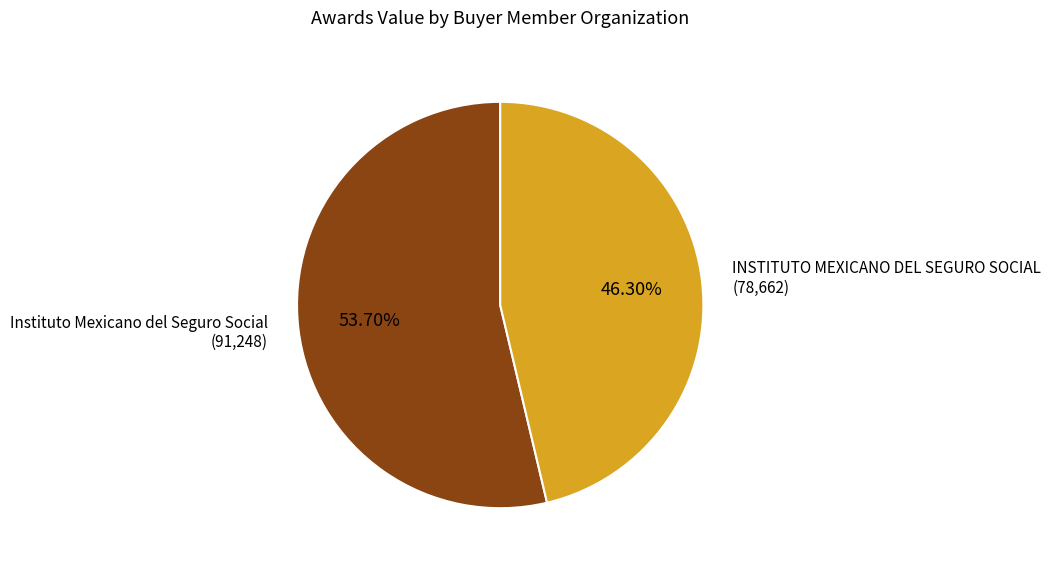

Is there any slice that represents more than half of the pie?

Yes